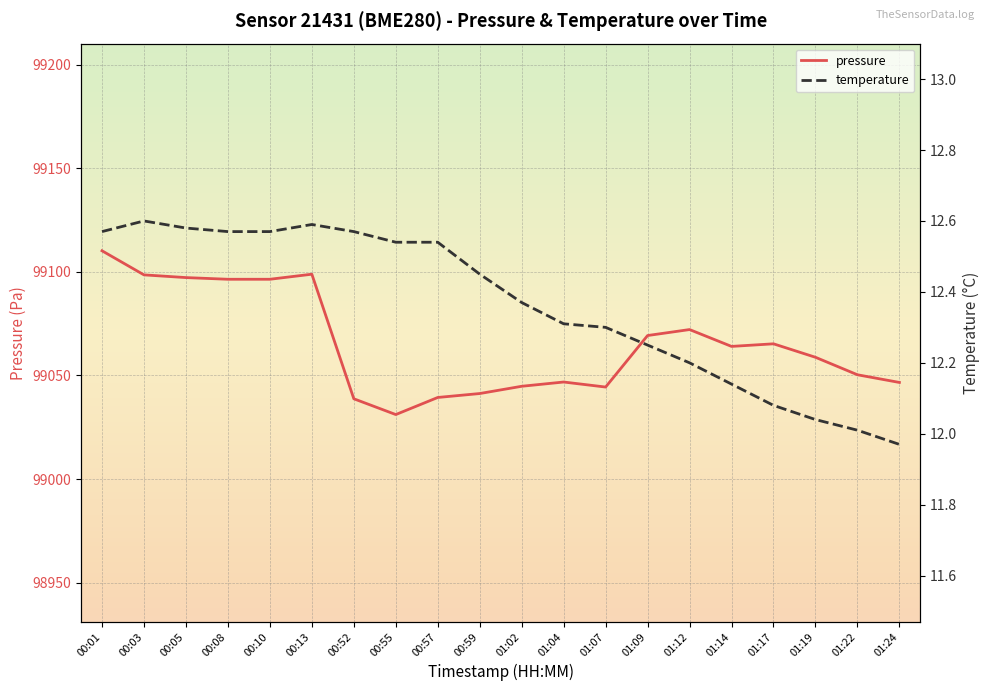

The value of pressure at 00:01 is 48014.4. True or false?

False